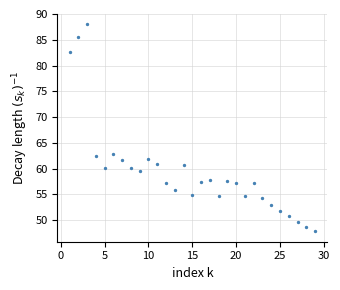

What is the range of Y values (max minus min)?

40.3